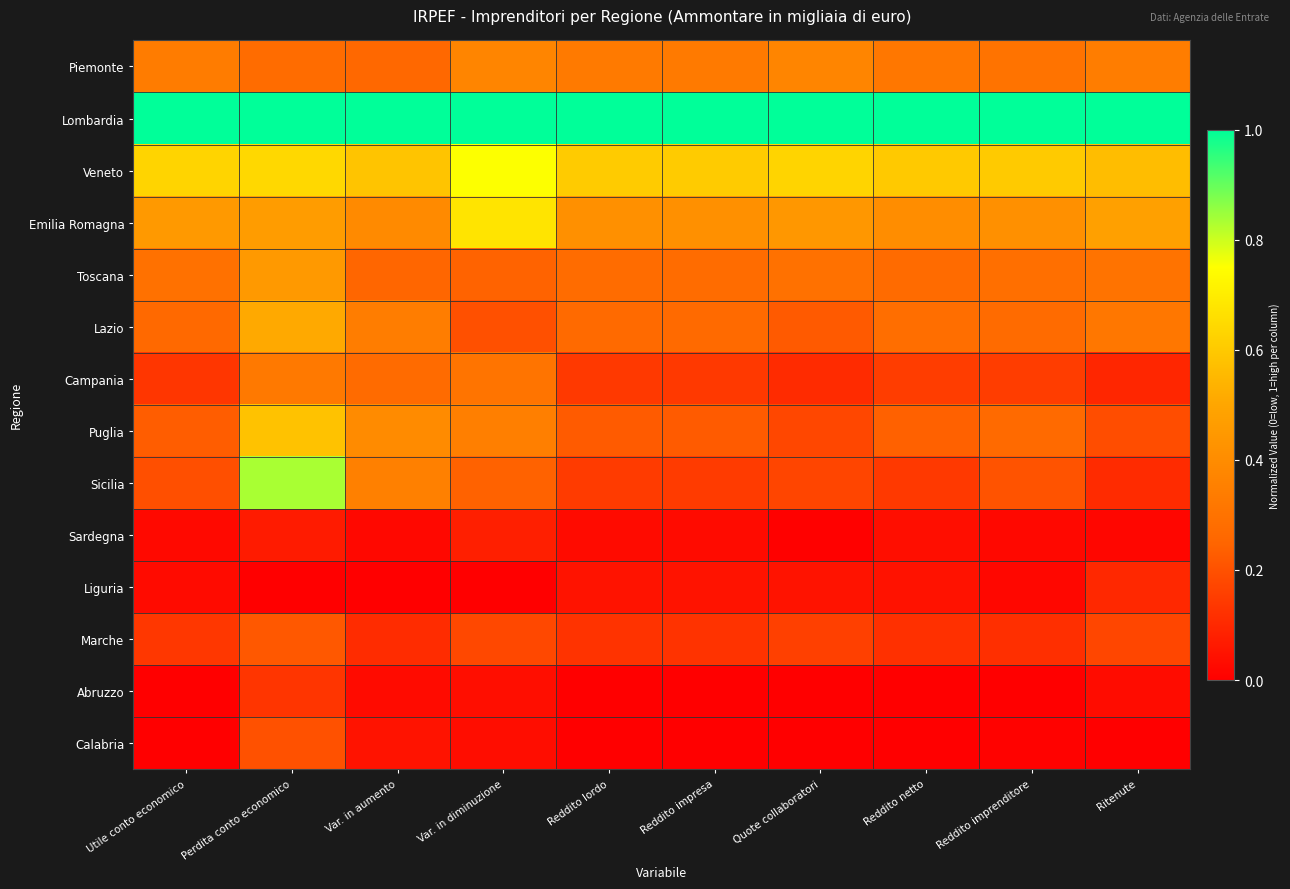

What is the total value across all series at Reddito netto?

3.6